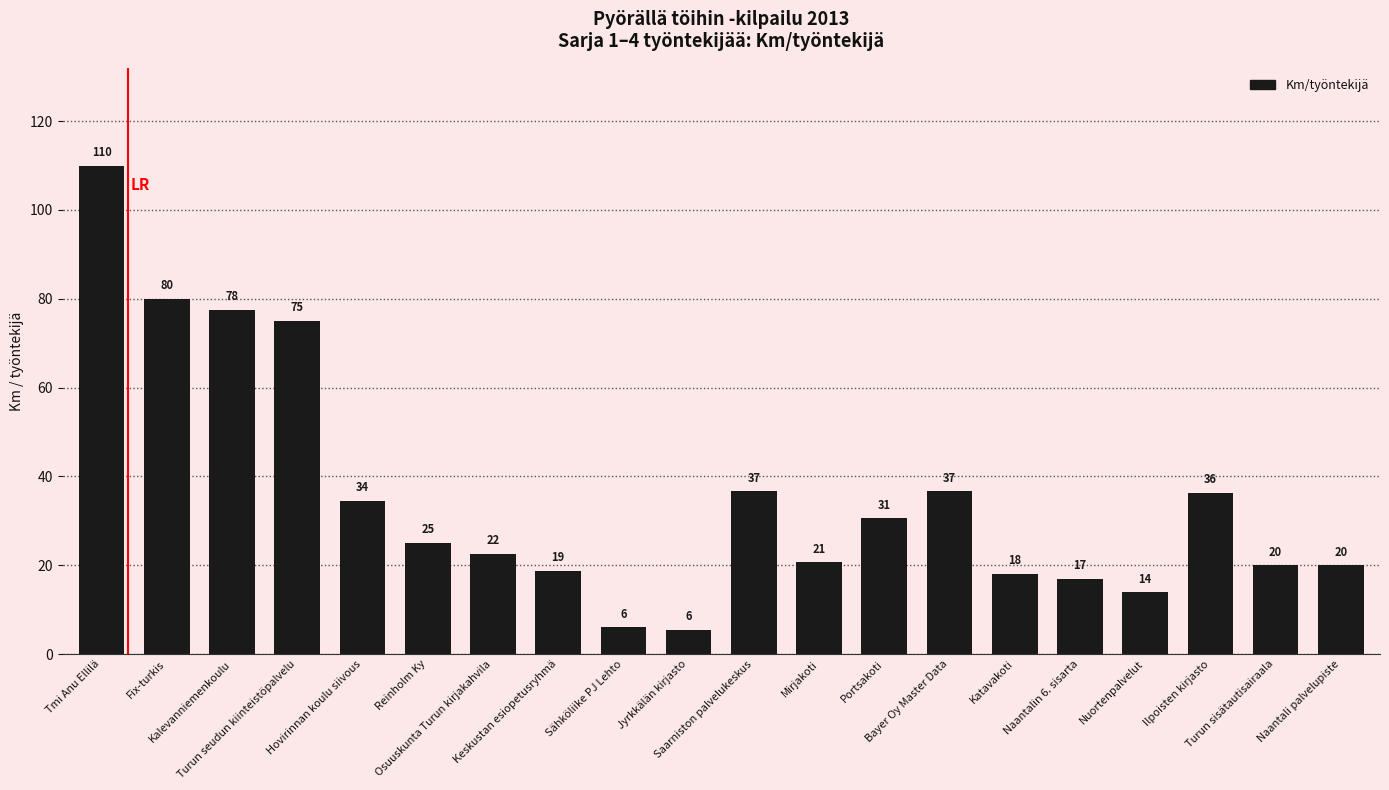

What is the value of the 12th bar from the left?

20.6